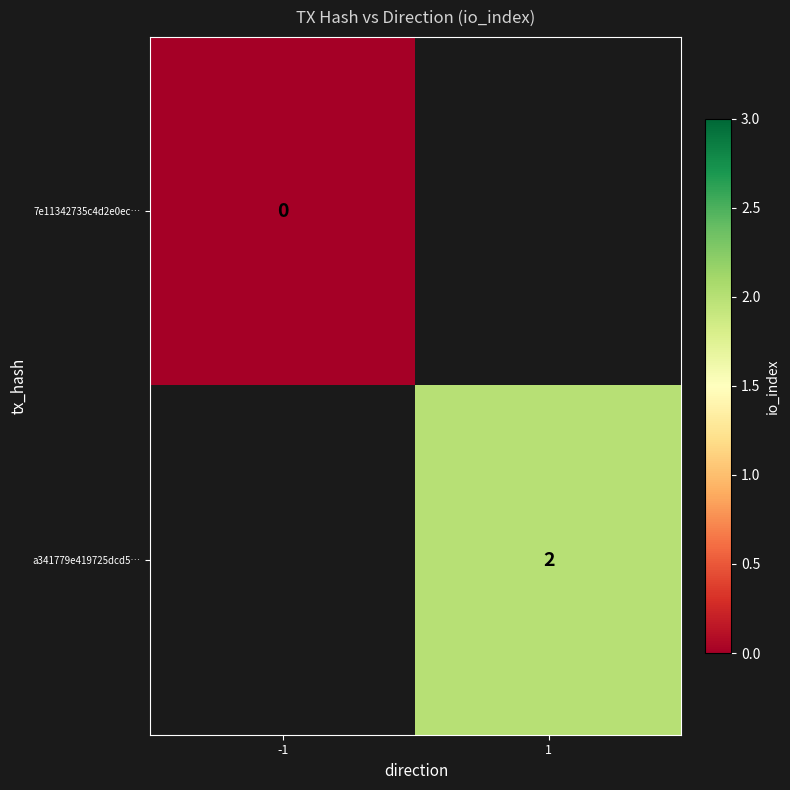

True or false: a341779e419725dcd5… has a value of 2 at 1.

True